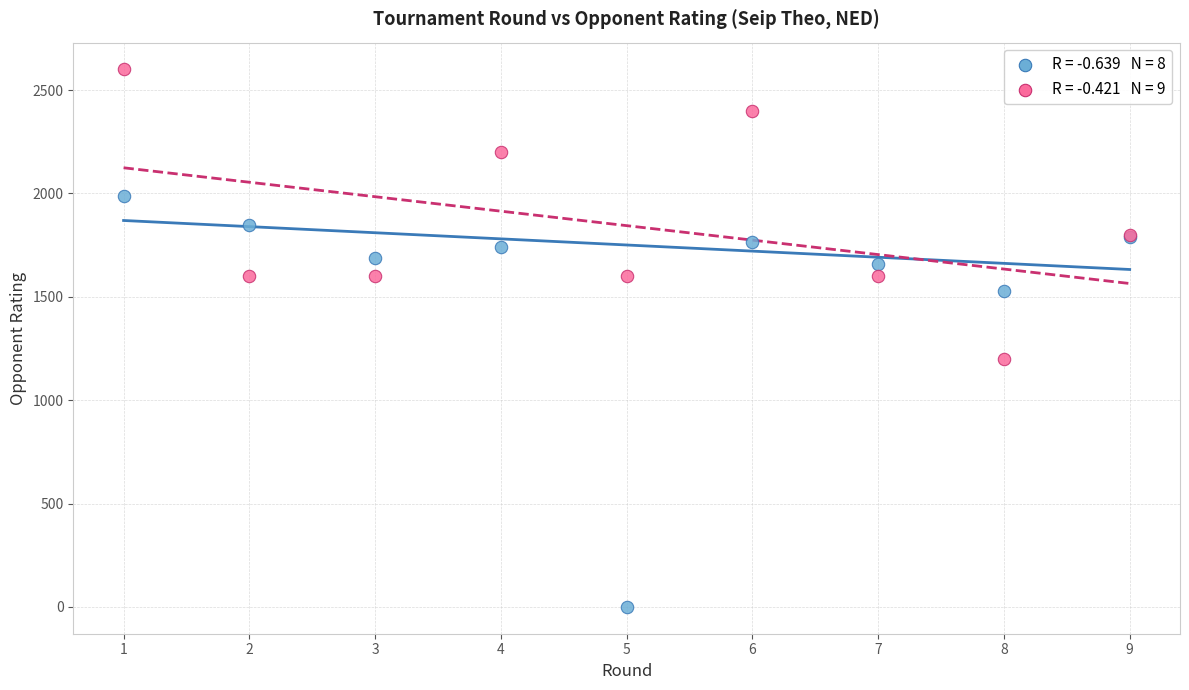

Across all series, what Y value is closest to 1300?

1200